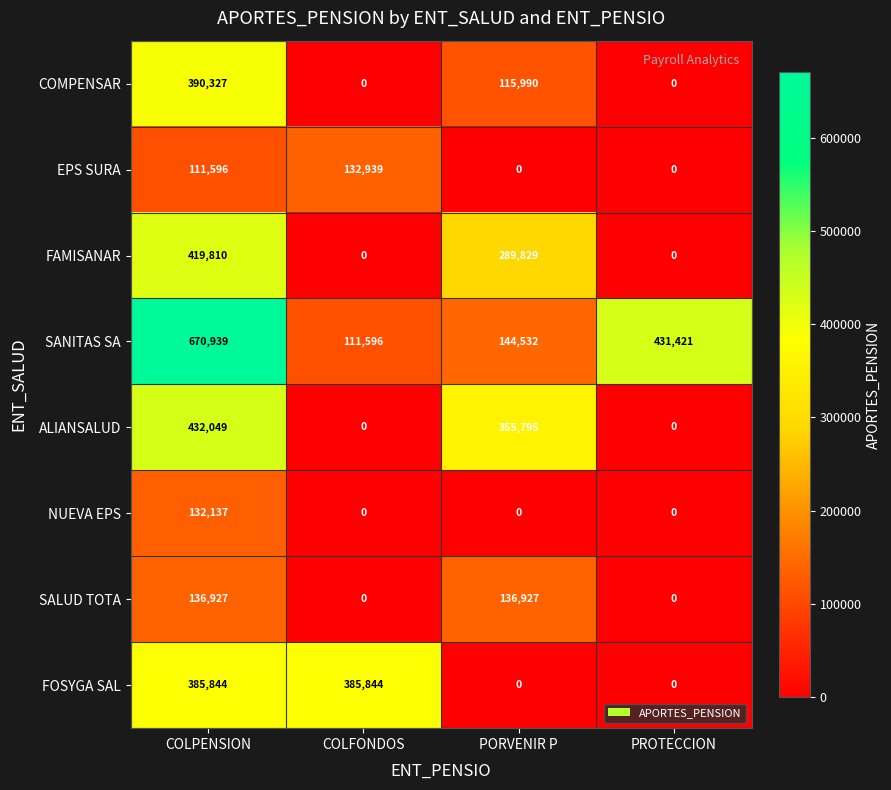

True or false: SALUD TOTA has a value of 69789 at PORVENIR P.

False